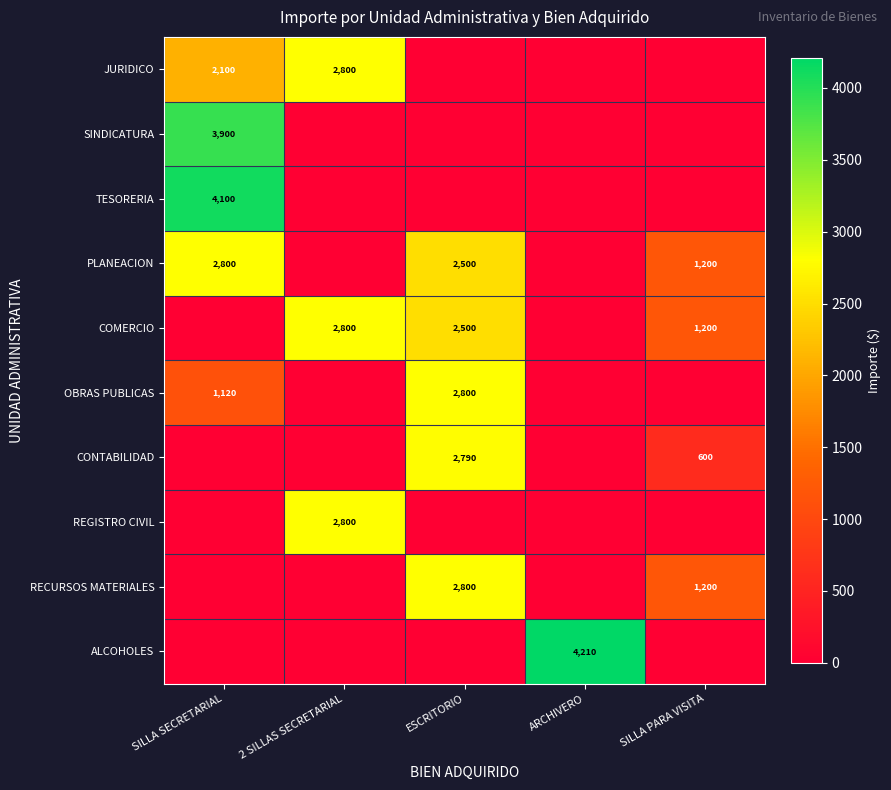

True or false: SINDICATURA has a value of 1326 at SILLA SECRETARIAL.

False